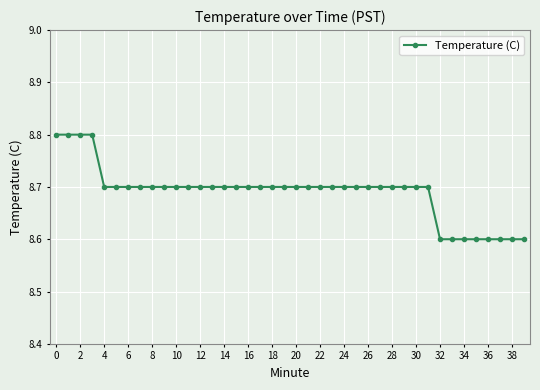

What is the value of the 9th point from the left?

8.7